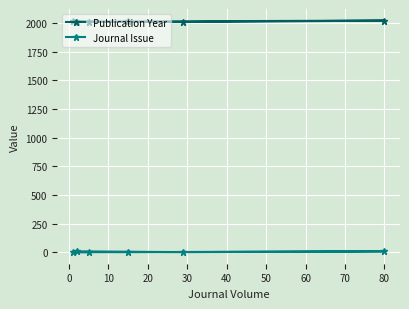

Rank the series by their maximum value, from highest to lowest.

Publication Year, Journal Issue